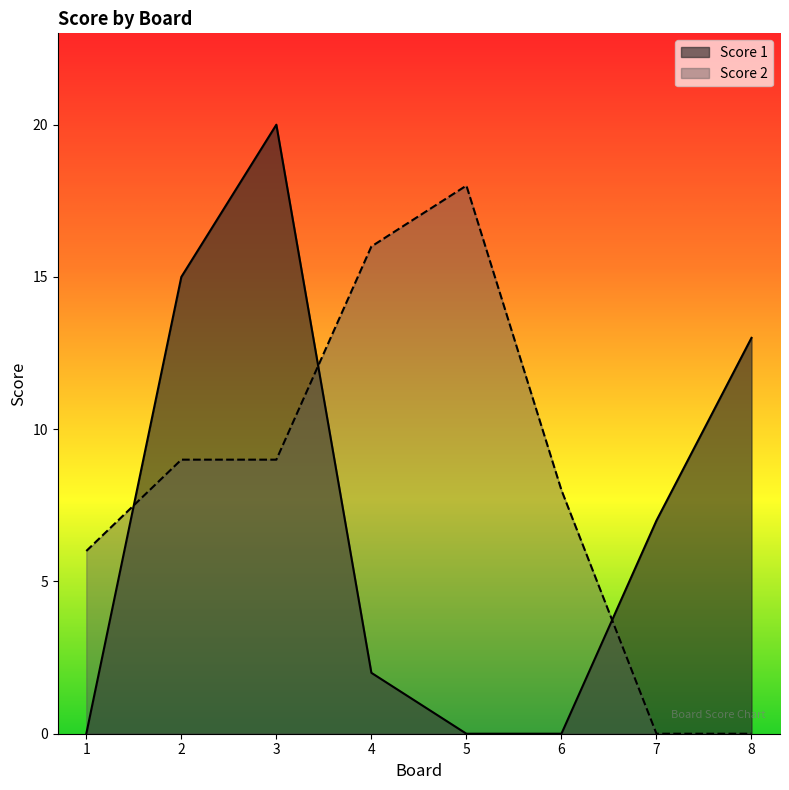

What is the average value of the Score 1 series?

7